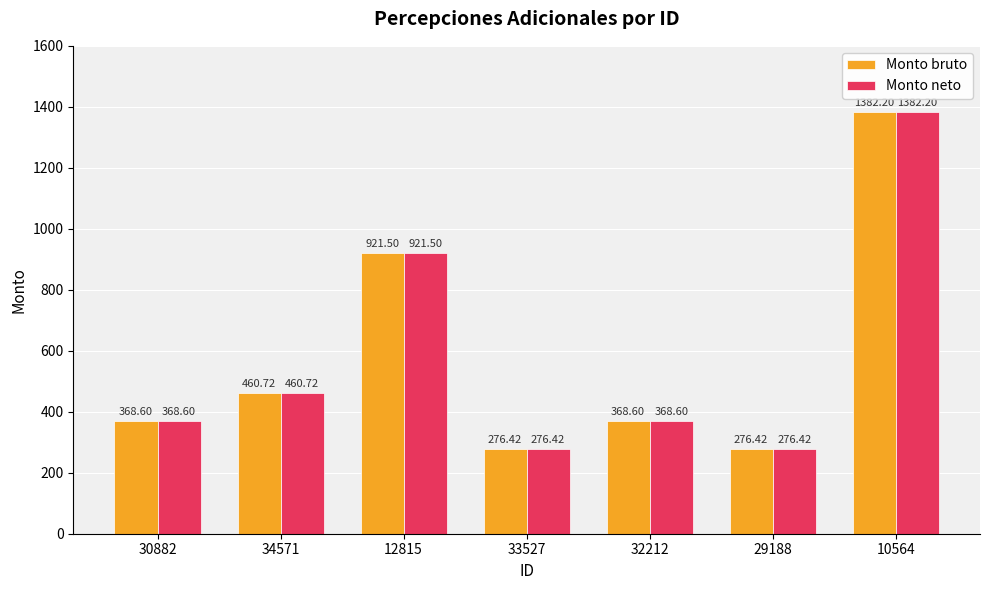

Where does the Monto bruto series first go above 368?

30882